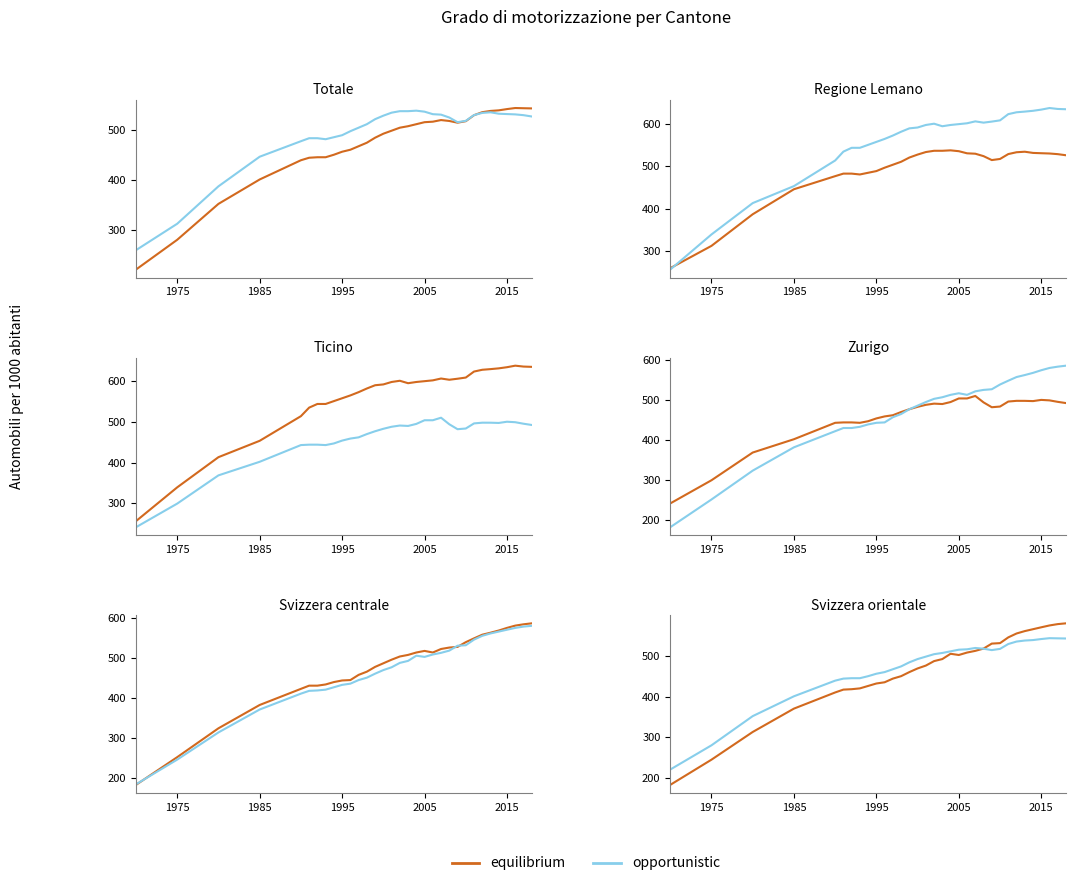

Where is the first local minimum for equilibrium?

2005